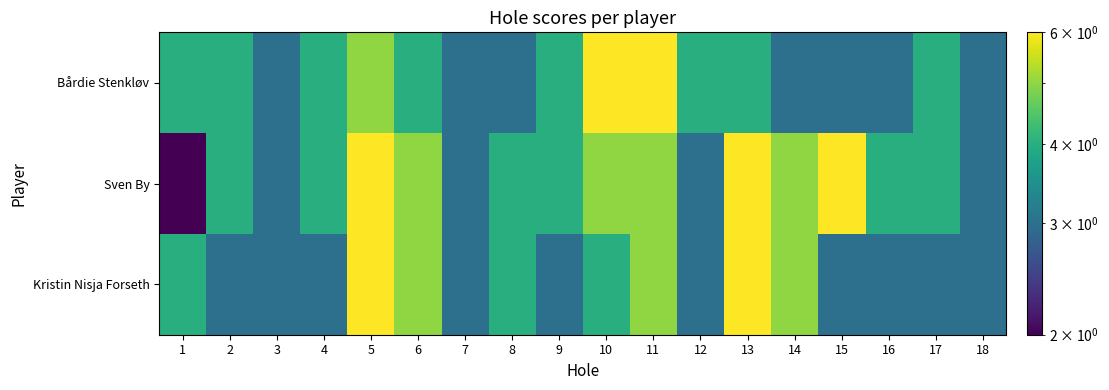

How many data points does each series have?

18